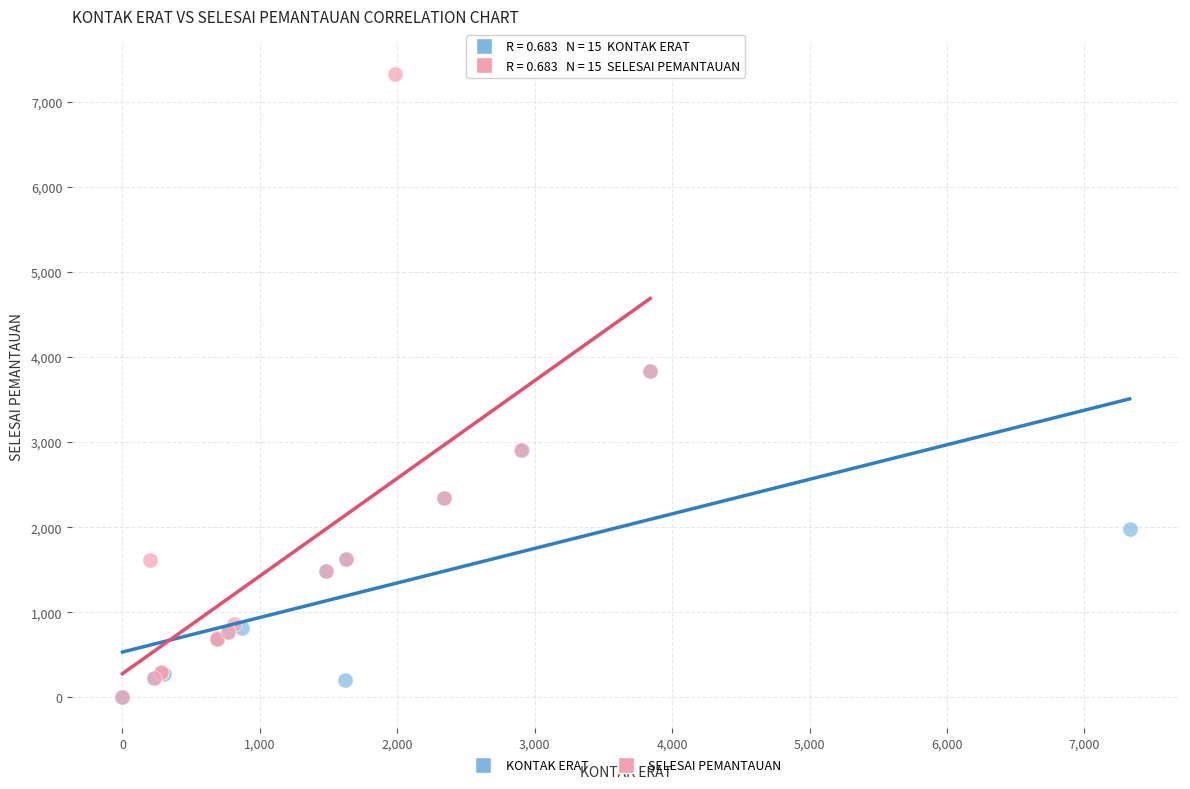

Which series contains the highest Y value?

SELESAI PEMANTAUAN